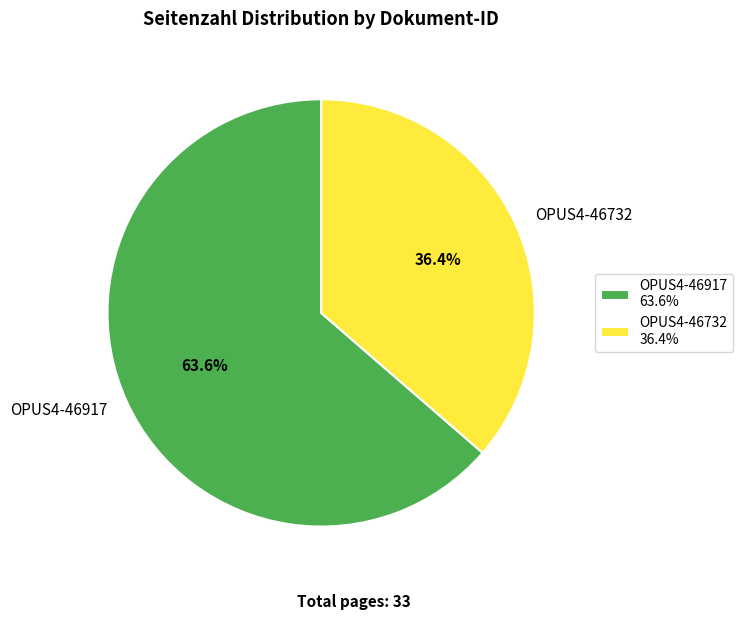

Which slice is the largest?

OPUS4-46917